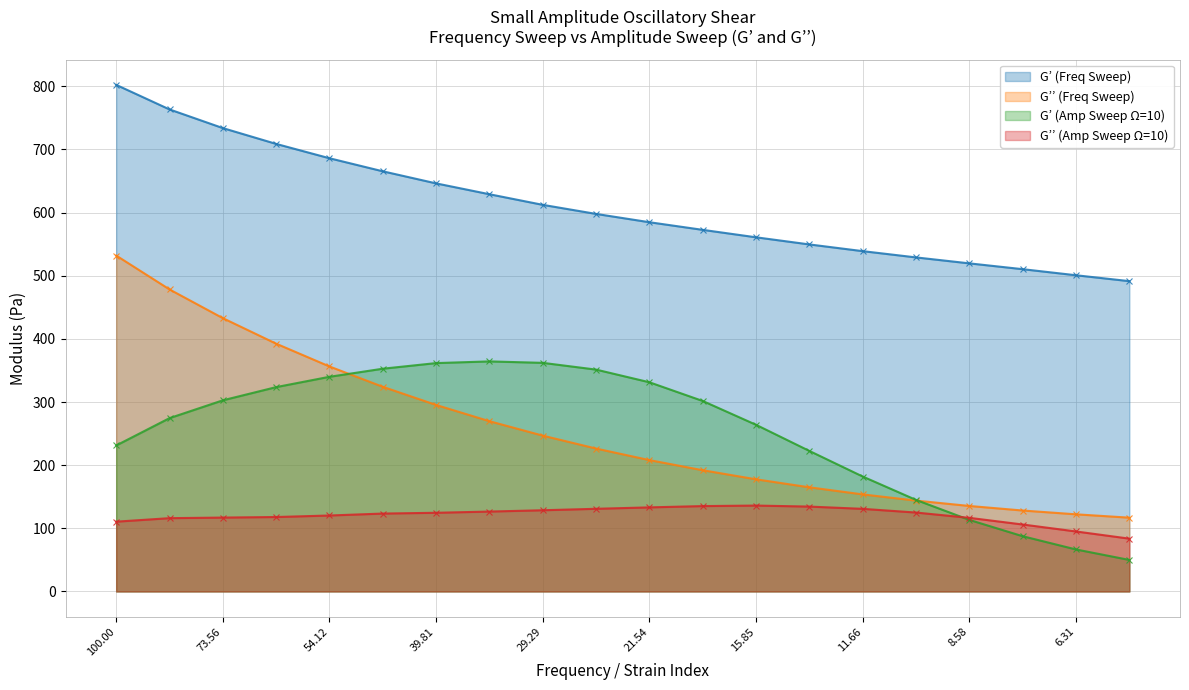

Which series ends up on top after the final intersection of G’’ (Amp Sweep Ω=10) and G’ (Amp Sweep Ω=10)?

G’’ (Amp Sweep Ω=10)